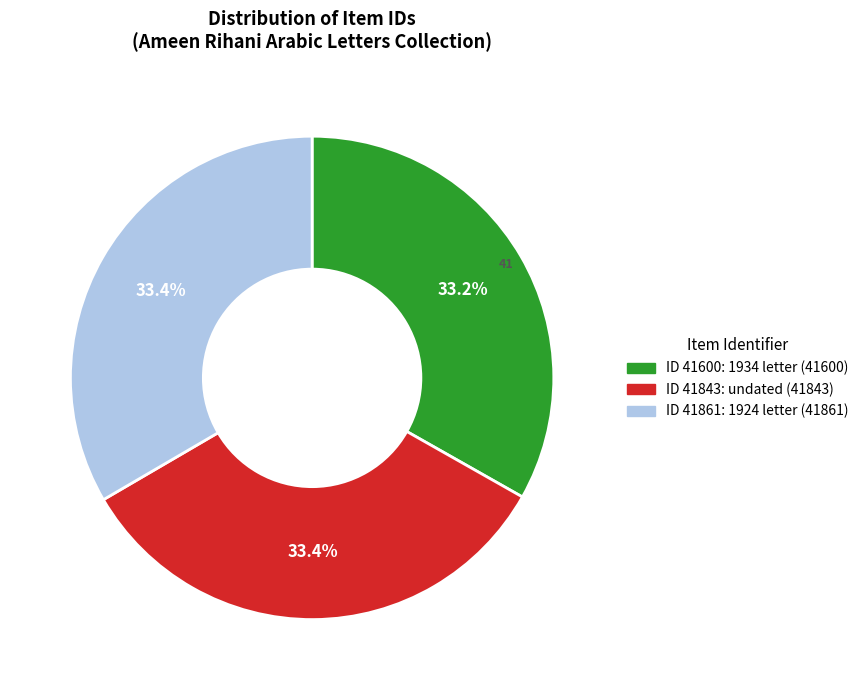

Does any single category account for the majority?

No